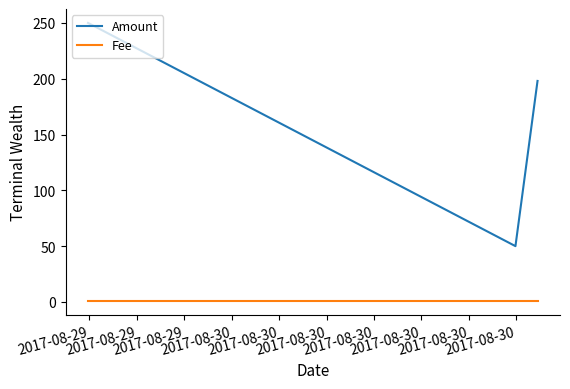

Which series has the widest spread of values?

Amount